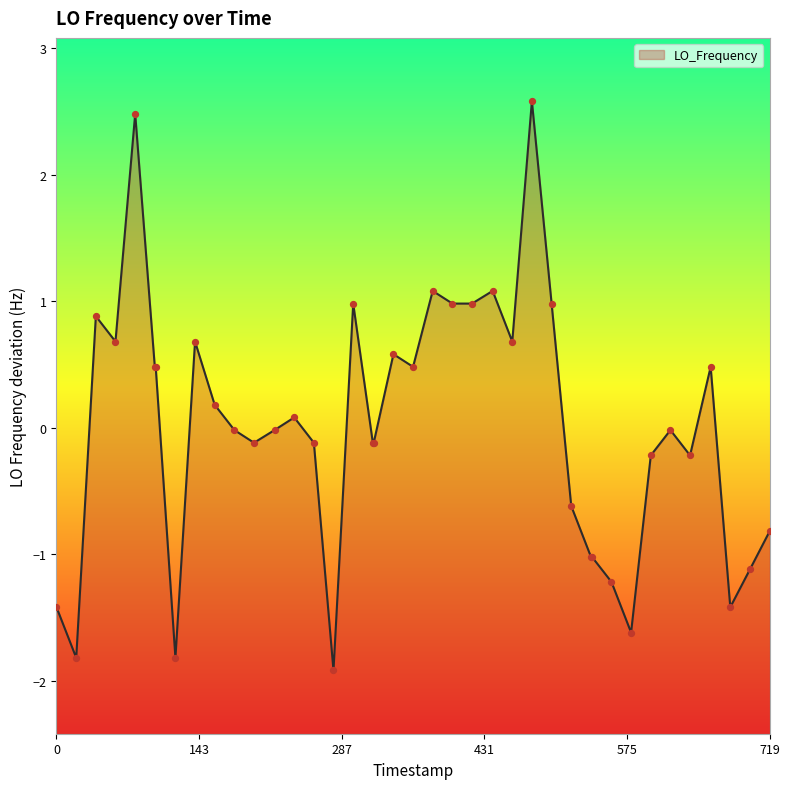

Between 1634331635.7 and 1634332015.3, which is larger?

1634332015.3